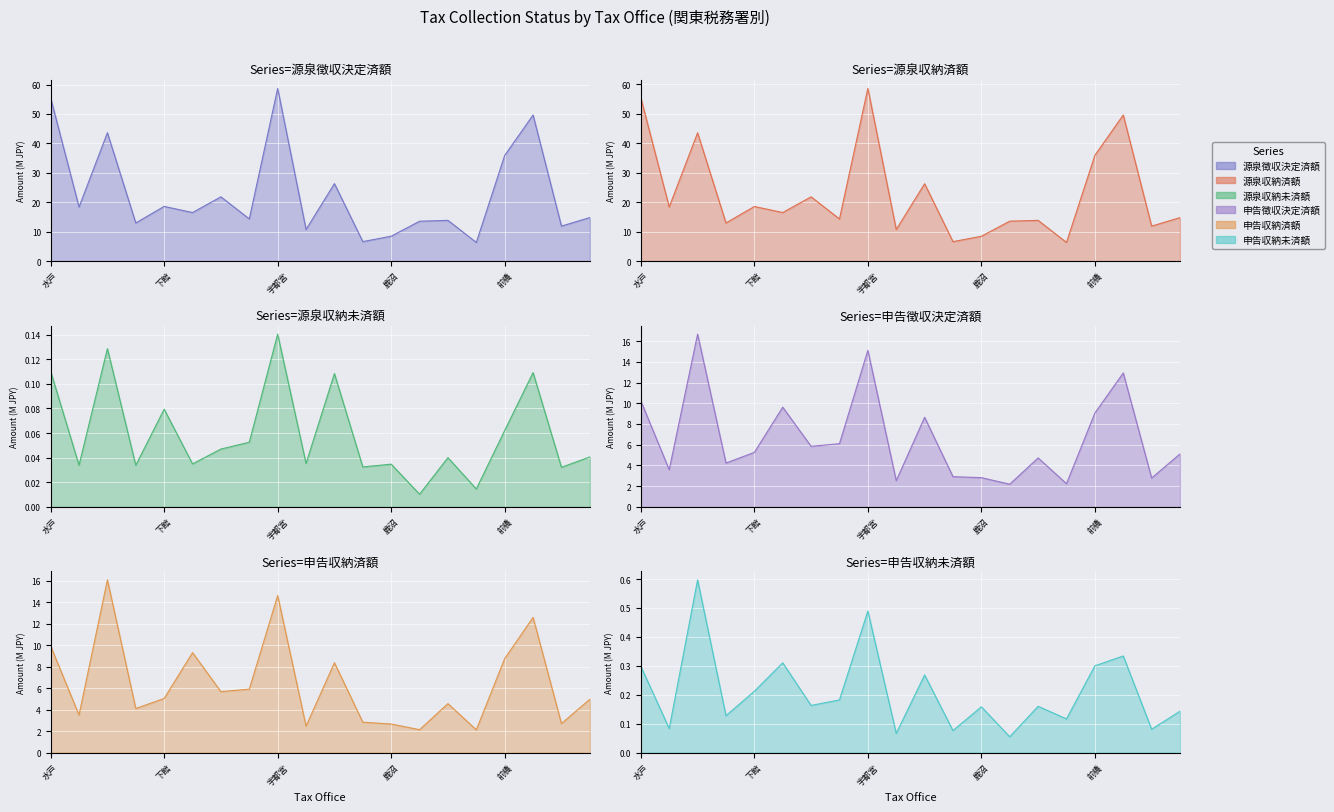

True or false: 源泉所得税及復興特別_徴収決定済額 has a value of 18.4 at 日立.

True